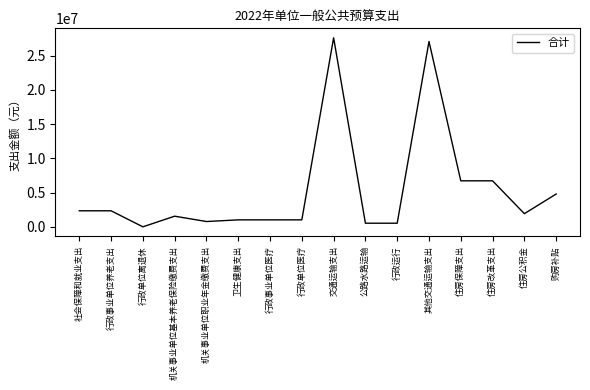

What is the change in value from 机关事业单位职业年金缴费支出 to 住房改革支出?

+5945200